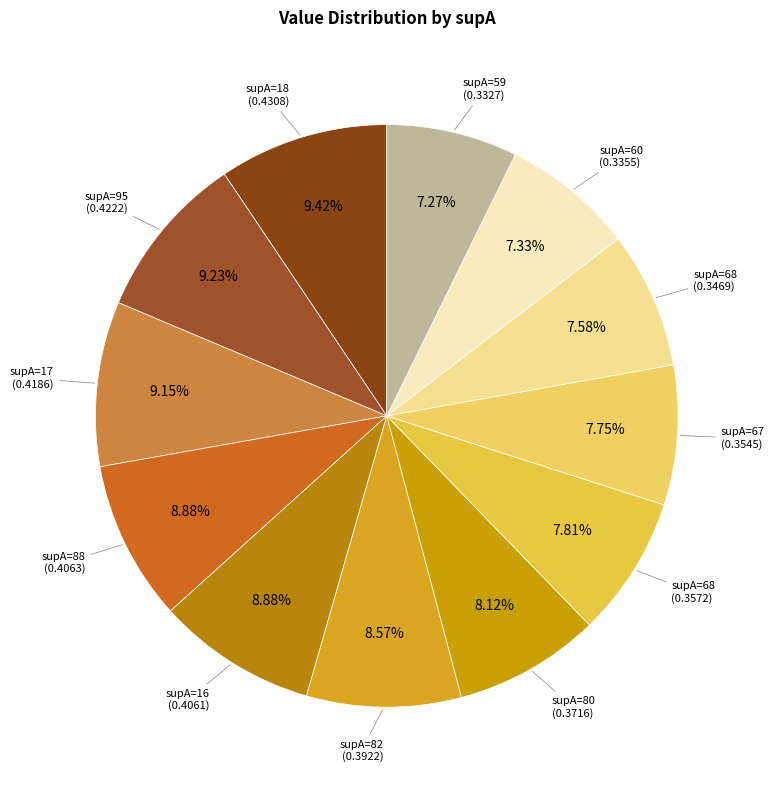

How many segments does this pie chart have?

12